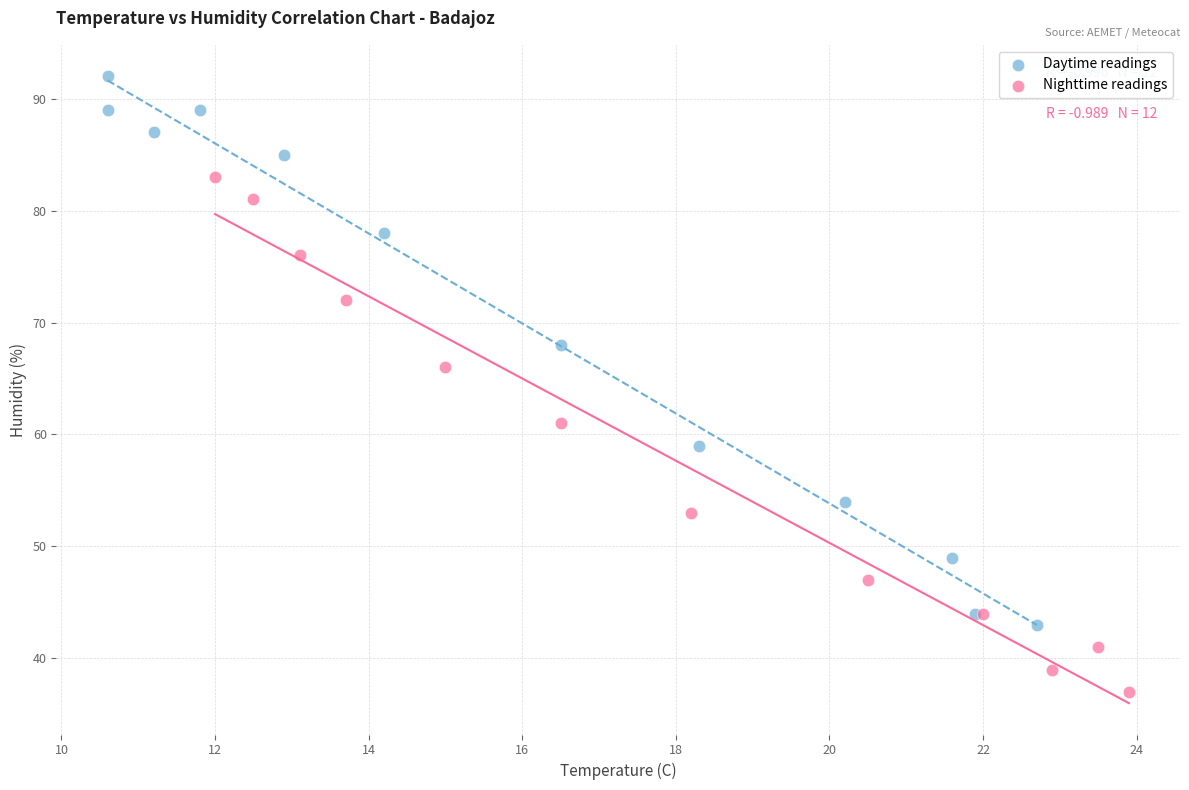

Which series contains the highest Y value?

Daytime readings